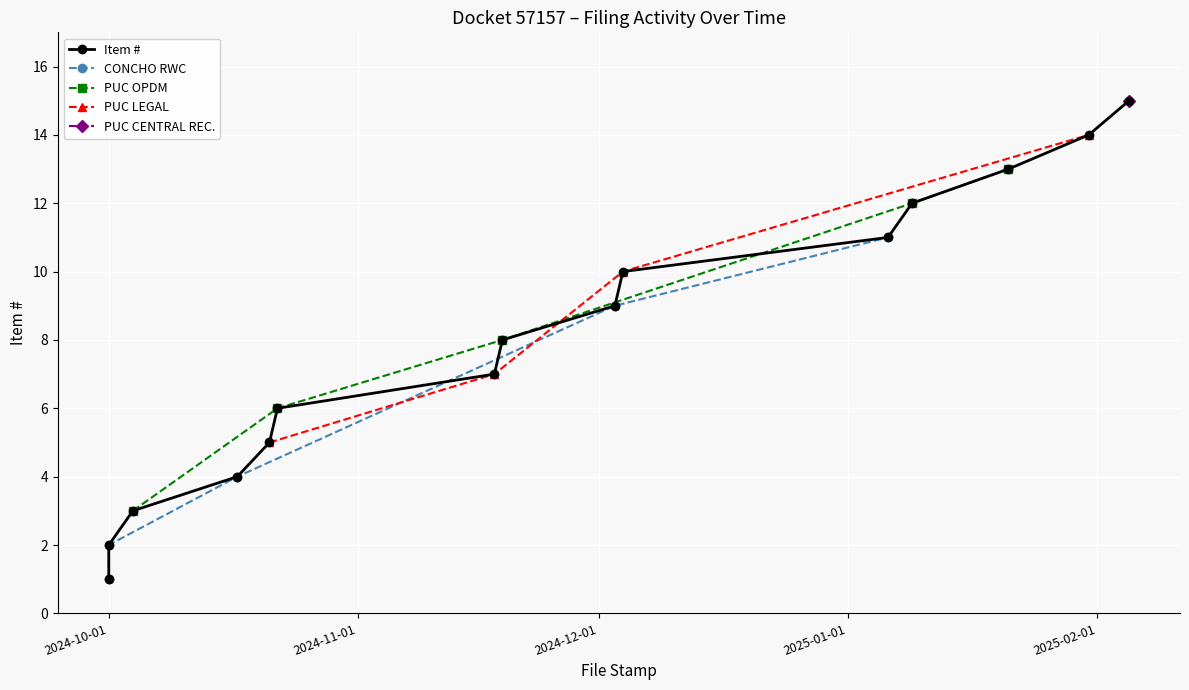

How many values exceed 8?

7